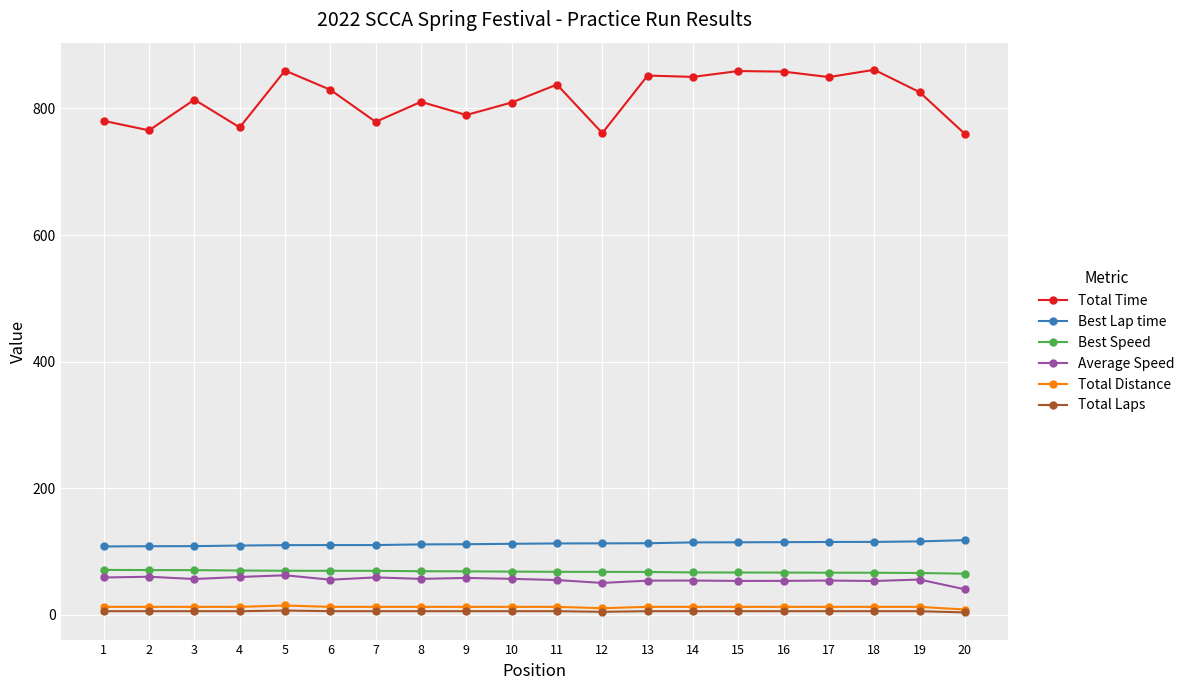

The Total Time series shows 761.1 at 12. True or false?

True